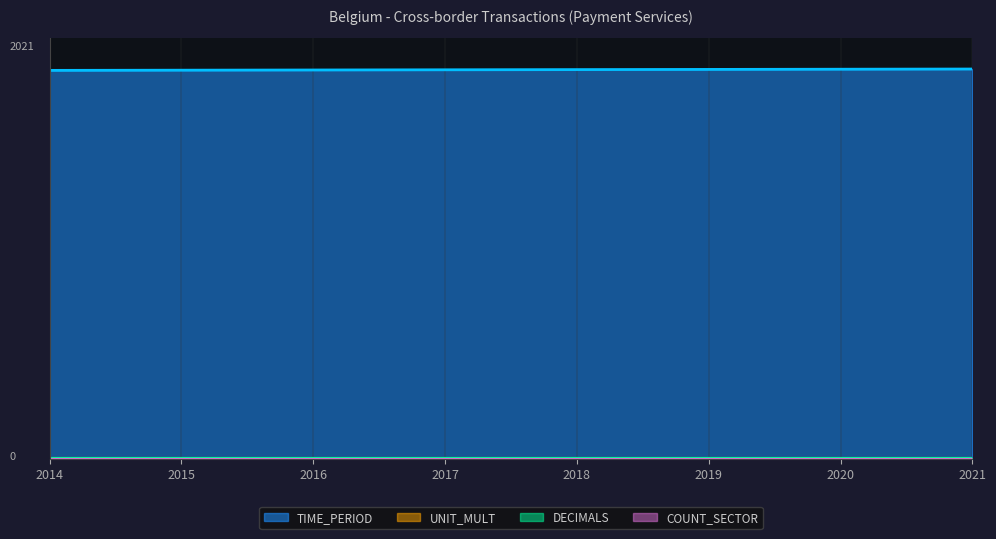

Which series has the largest total across all categories?

TIME_PERIOD